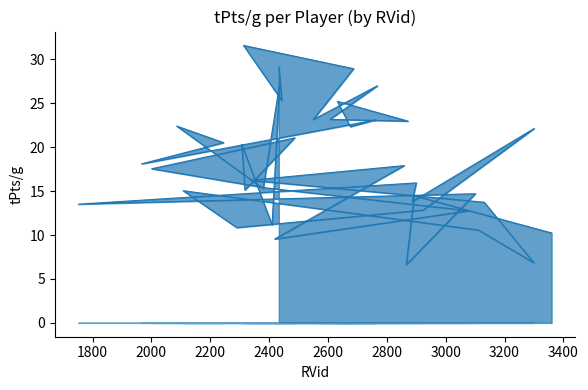

Rank the categories by value from lowest to highest.

2866, 3299, 2419, 3360, 3111, 2290, 2410, 3079, 2923, 1752, 3131, 2886, 2893, 3101, 2108, 2318, 2380, 2390, 2900, 2336, 2001, 2859, 1967, 2307, 2245, 2487, 3301, 2676, 2086, 2872, 2762, 2550, 2607, 2632, 2443, 2768, 2436, 2687, 2433, 2313